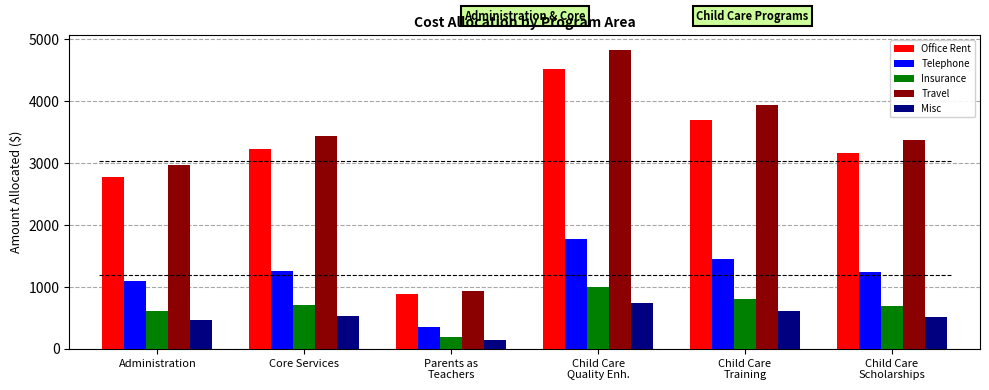

Count the number of categories in the chart.

6